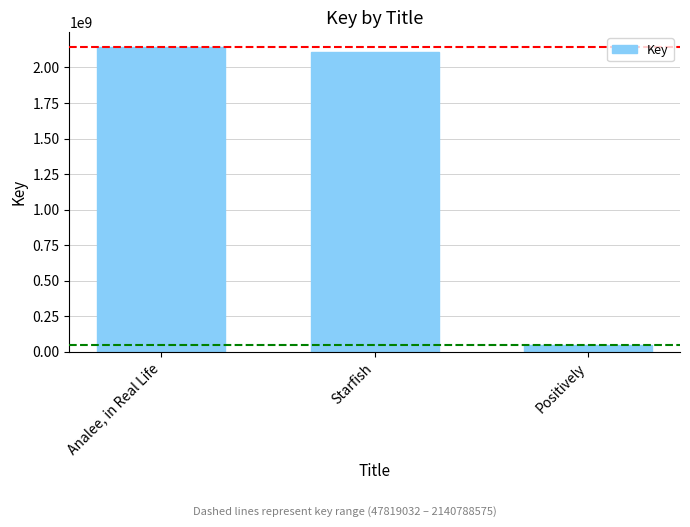

The chart shows a value of 2110709538 at Starfish. True or false?

True